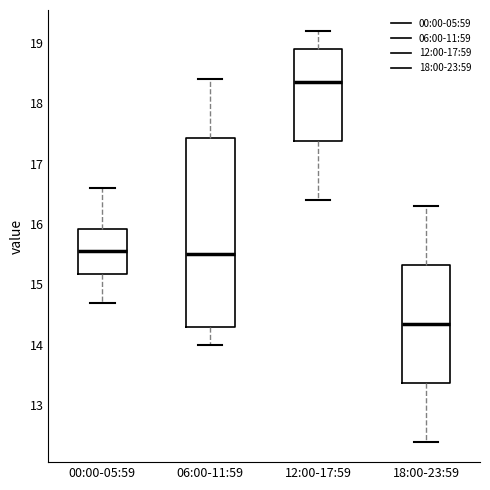

Reading left to right, read every box against the y-axis: the position of its median line, the range the box covers, and the ends of its whiskers. The values are not printed on the chart, so give them approximately, as read against the axis.

00:00-05:59: median 15.6, box 15.2 to 15.9, whiskers 14.7 to 16.6
06:00-11:59: median 15.5, box 14.3 to 17.4, whiskers 14.0 to 18.4
12:00-17:59: median 18.4, box 17.4 to 18.9, whiskers 16.4 to 19.2
18:00-23:59: median 14.4, box 13.4 to 15.3, whiskers 12.4 to 16.3